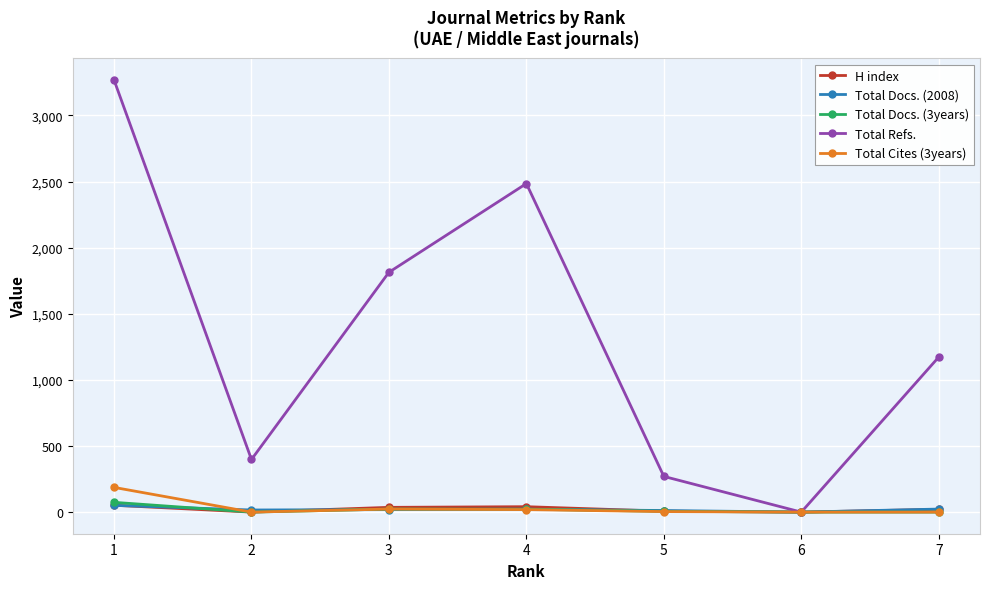

The value of Total Refs. at 5 is 270. True or false?

True